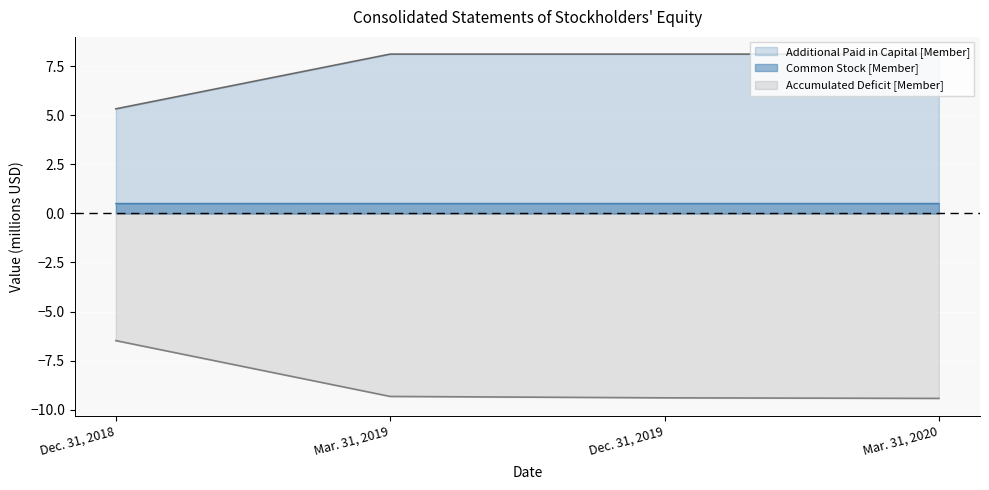

What is the minimum value shown in the chart?

-9.4